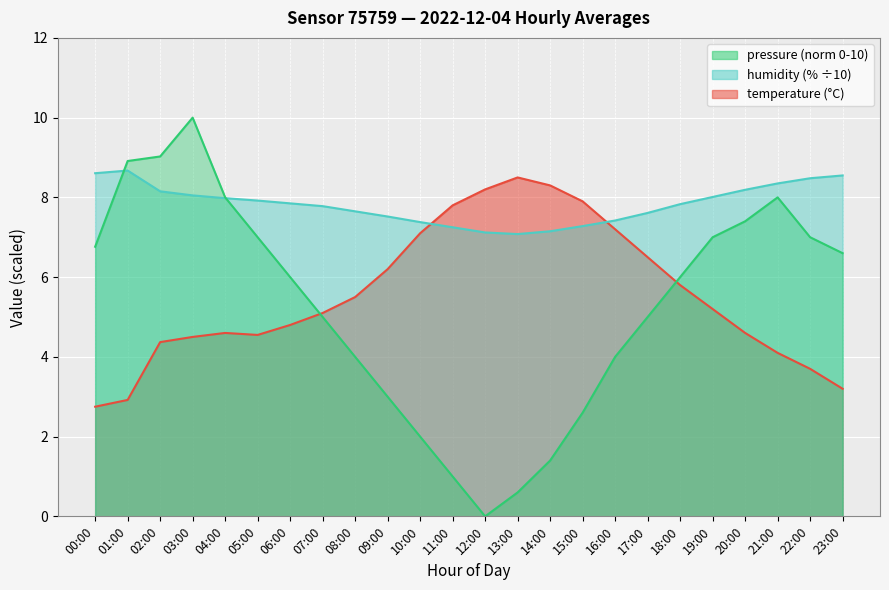

The value of pressure_norm at 09:00 is 3.0. True or false?

True